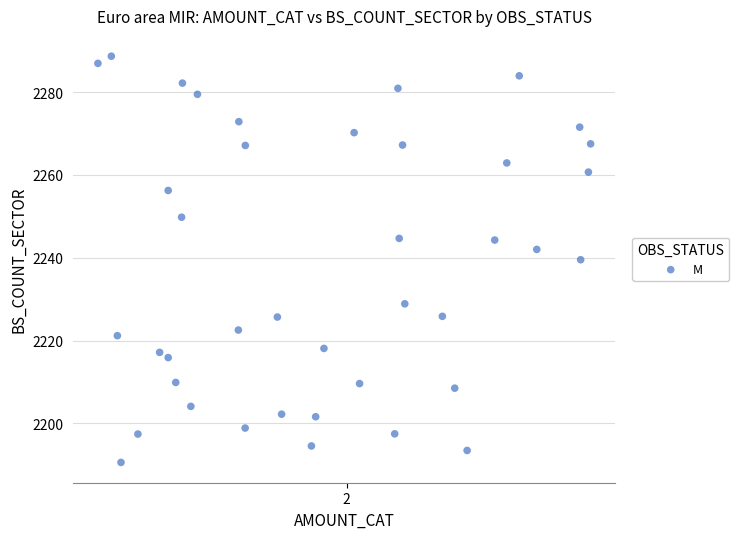

What is the range of Y values (max minus min)?

98.1